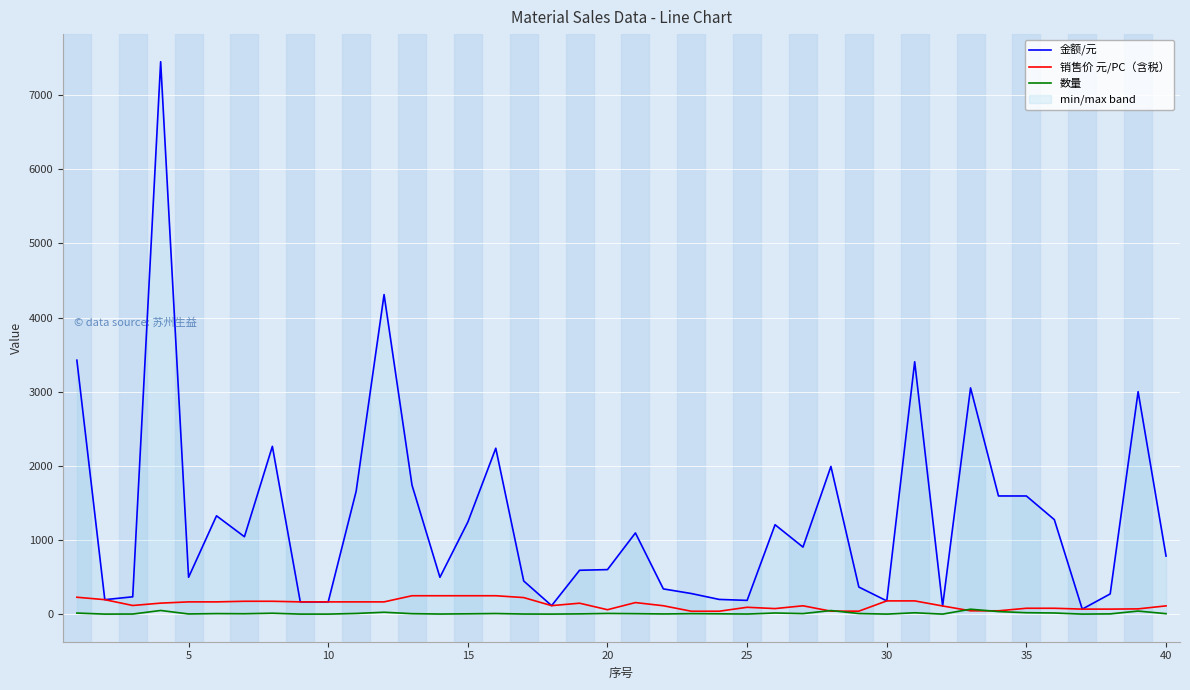

Is it true that 销售价 元/PC（含税） equals 11.2 at 28?

False